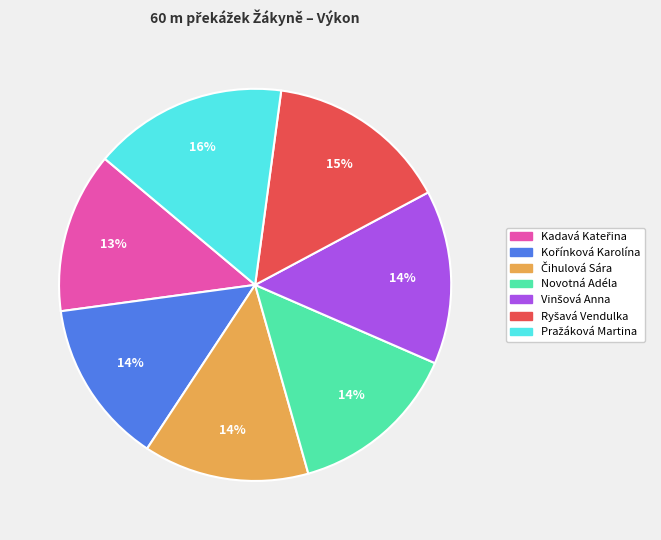

The Novotná Adéla slice represents 14% of the pie. True or false?

True